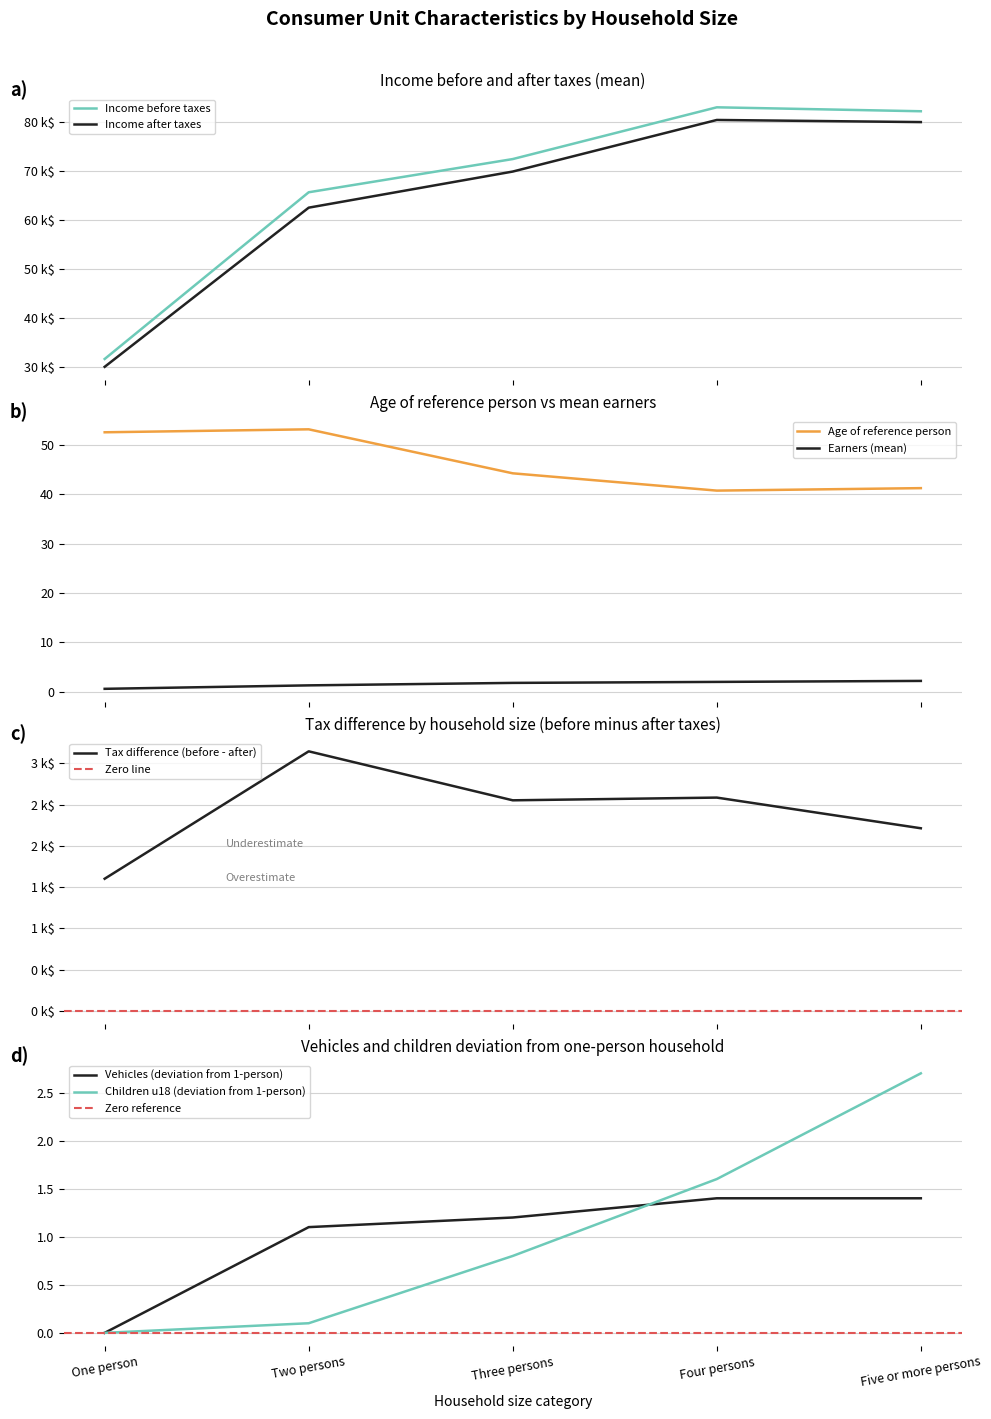

Between Earners and Age of reference person, which is larger?

Age of reference person